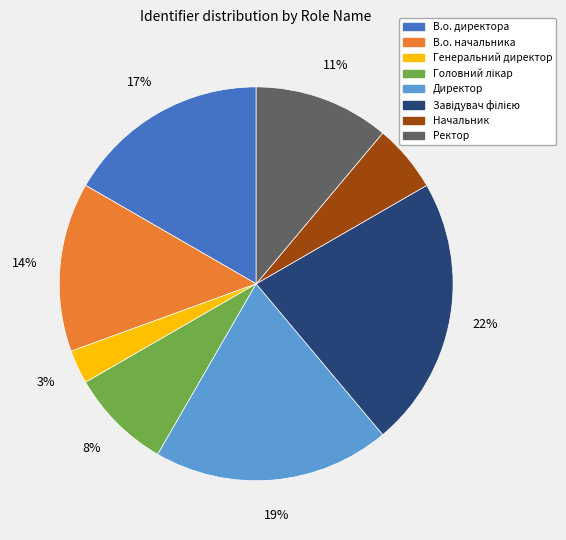

To the nearest percent, what percentage of the pie is Начальник?

6%